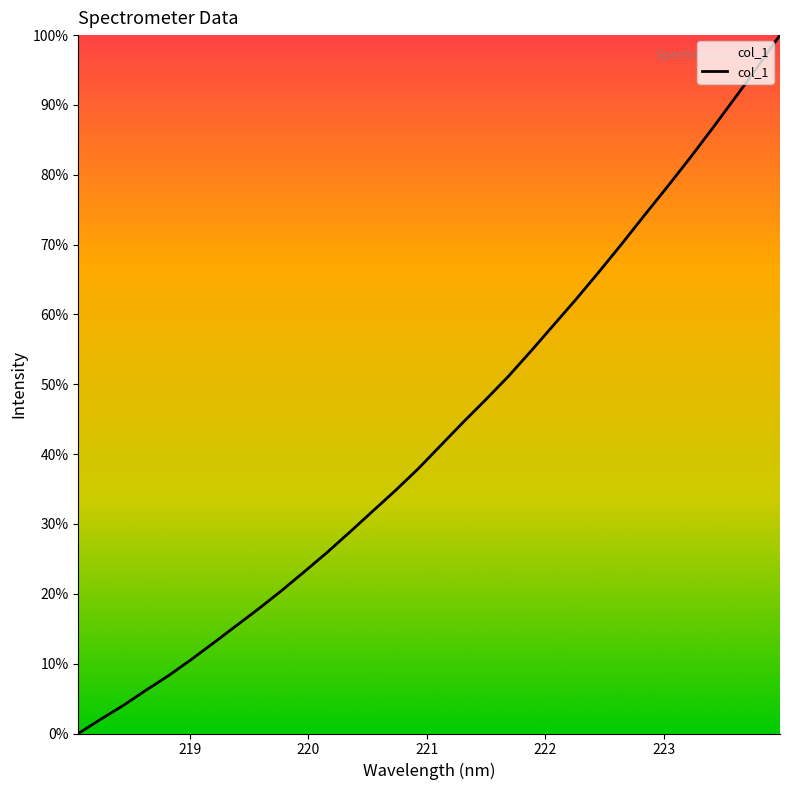

True or false: the data has more than 1 interior local peaks.

False